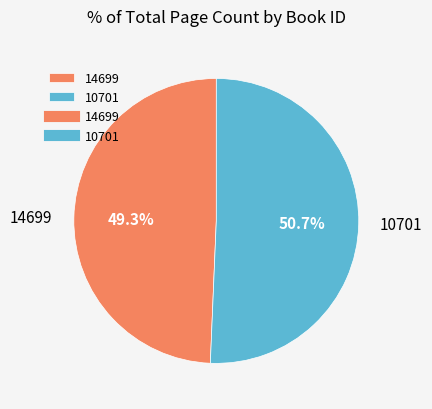

What is the ratio of the value at 10701 to the value at 14699?

1.0